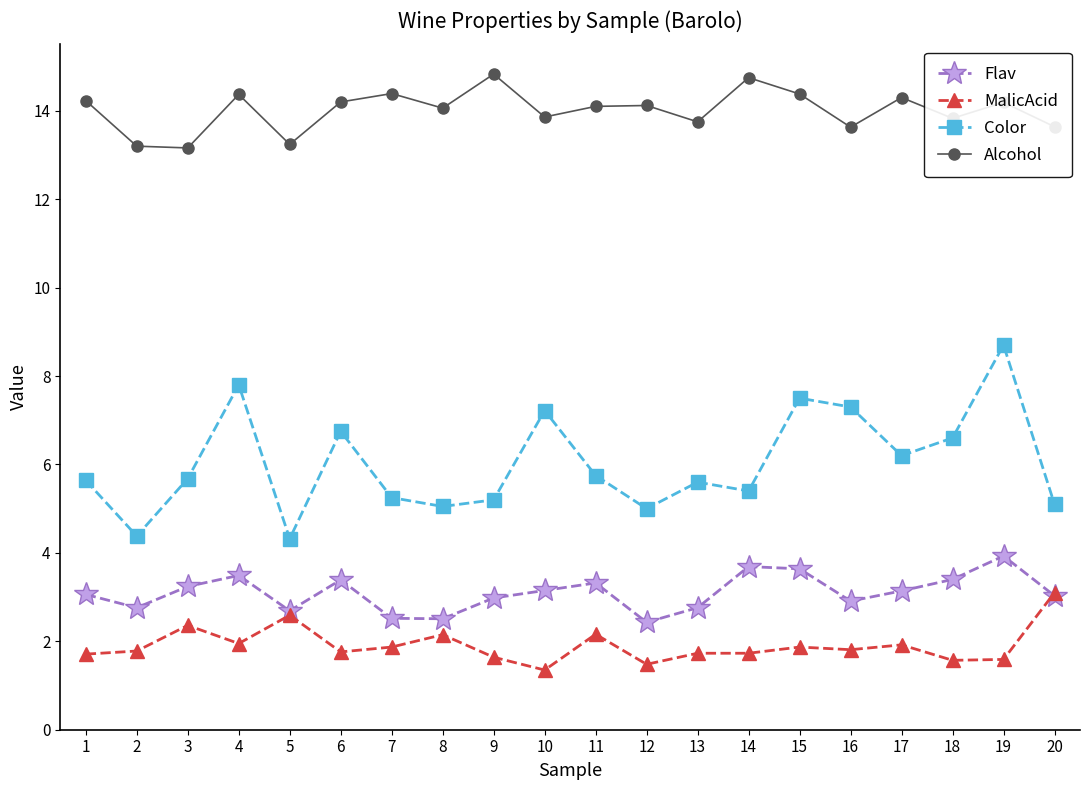

How many series are shown in this chart?

4